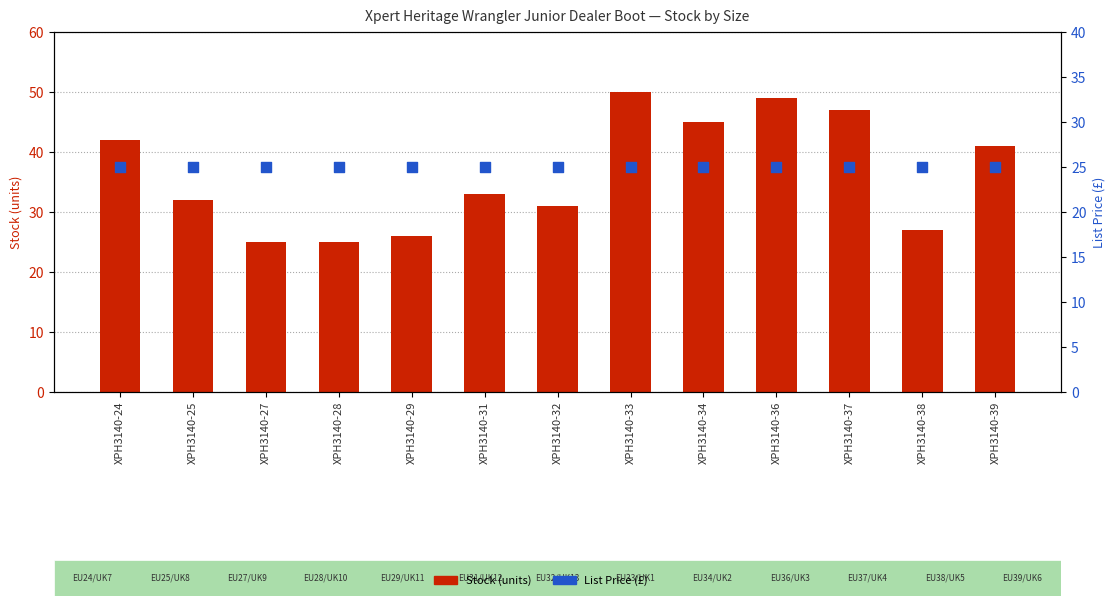

What are all the series names shown in the legend?

Stock, List Price